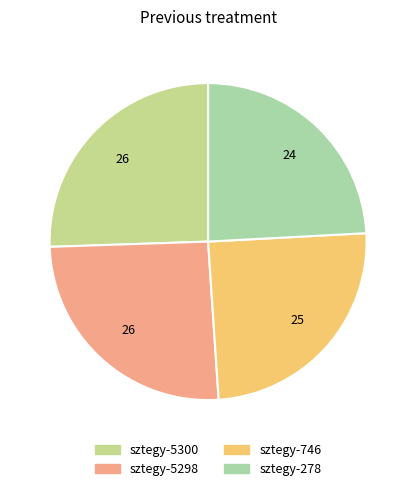

How many slices are in this pie chart?

4